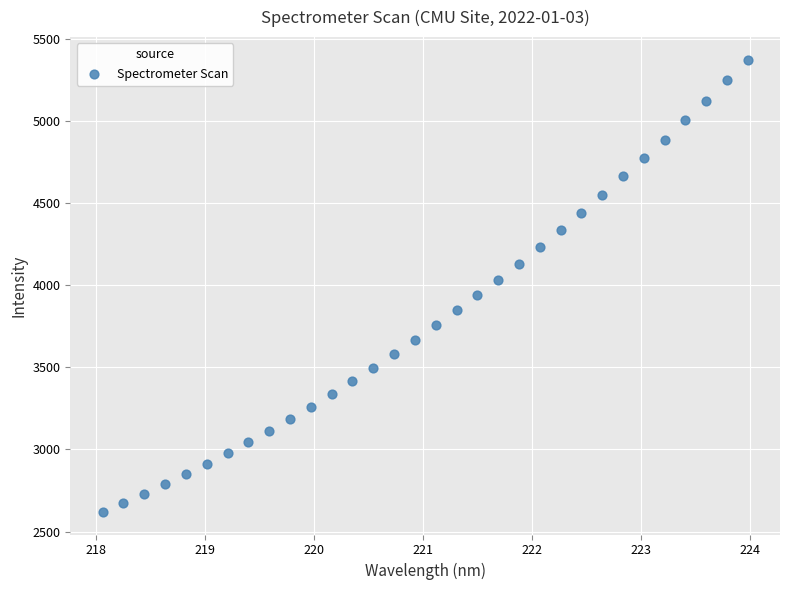

What is the range of Y values (max minus min)?

2752.8